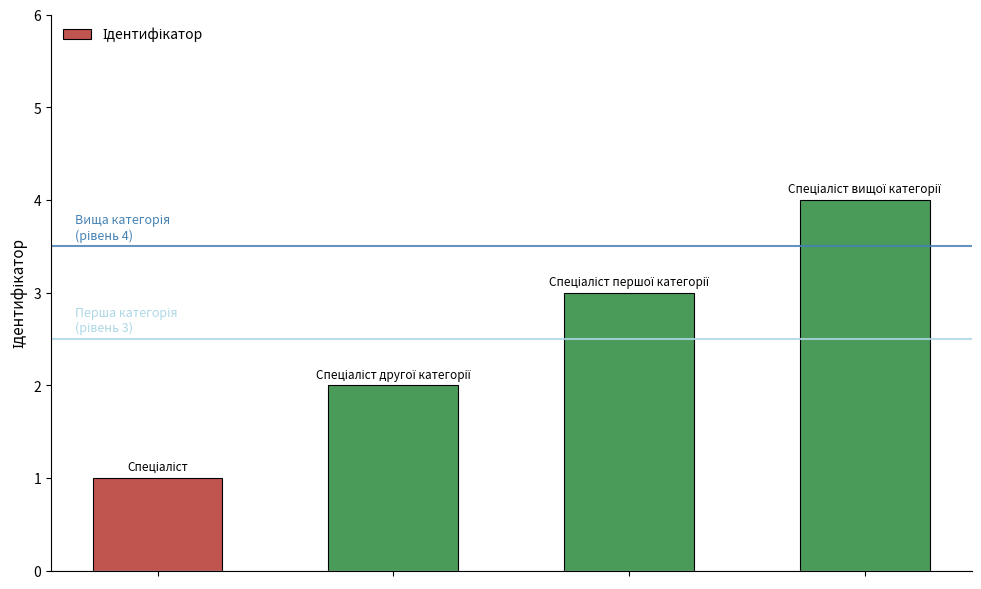

What is the sum of all values?

10